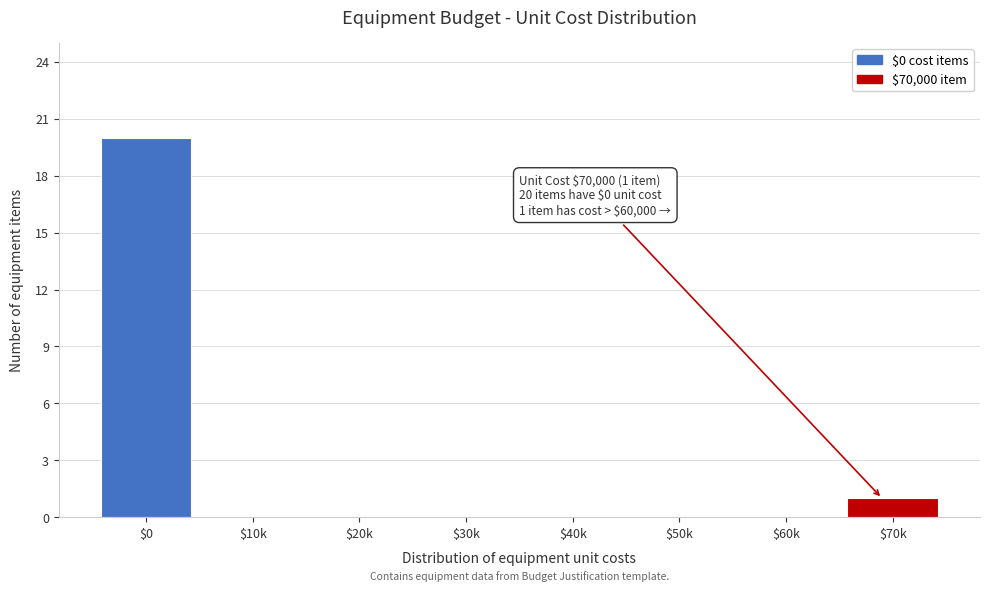

Where is the data nearest to the value 10?

$70k